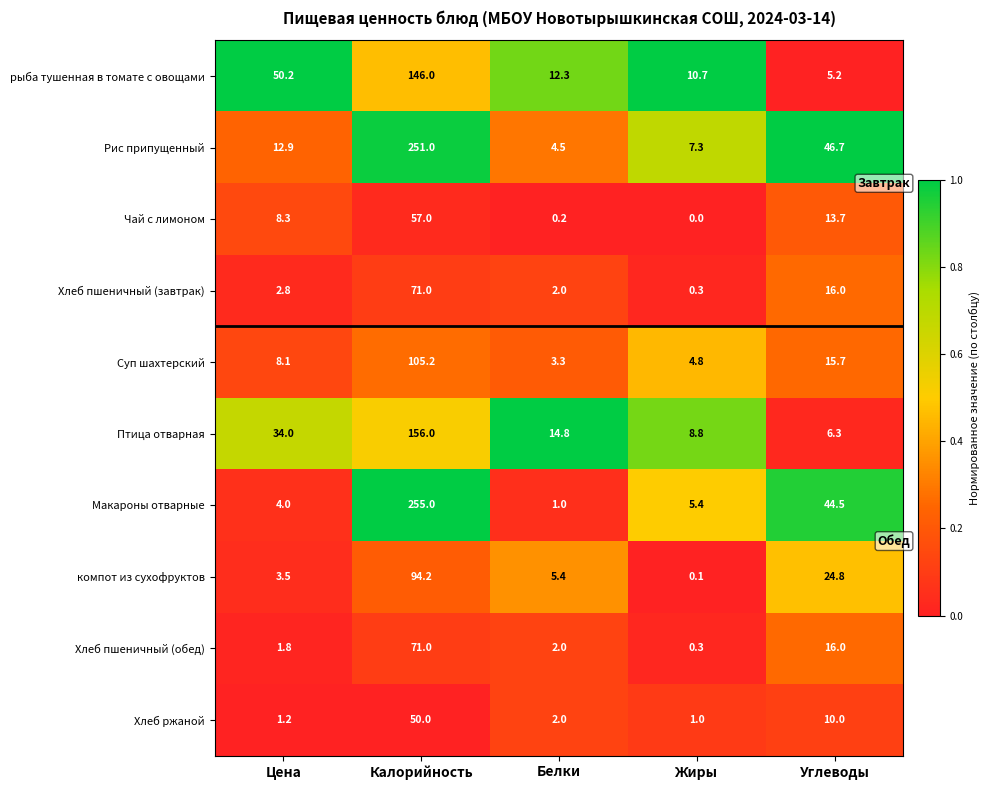

Read the Хлеб ржаной value at Углеводы.

10.0